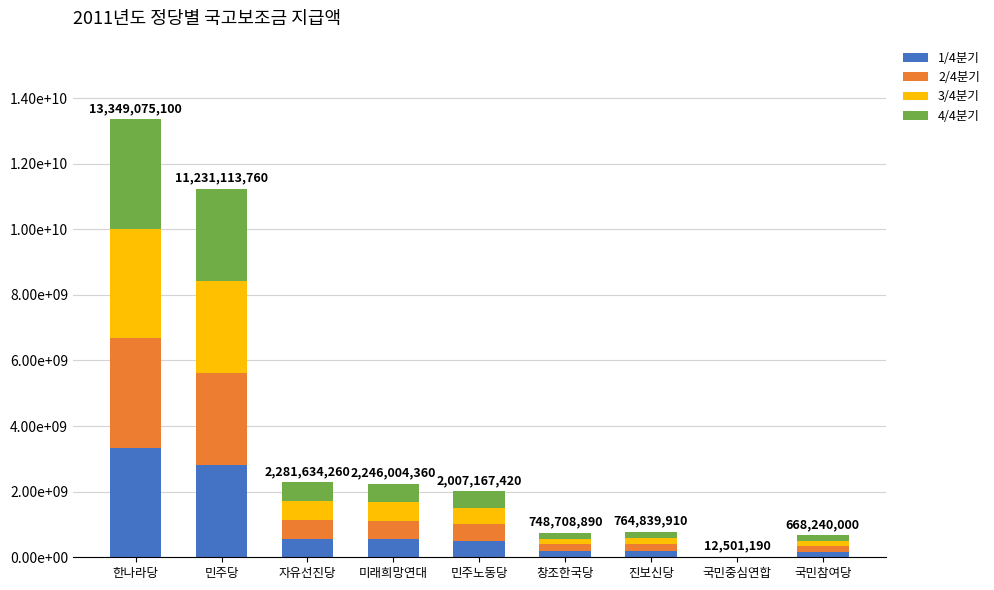

Which series has the largest total across all categories?

1/4분기